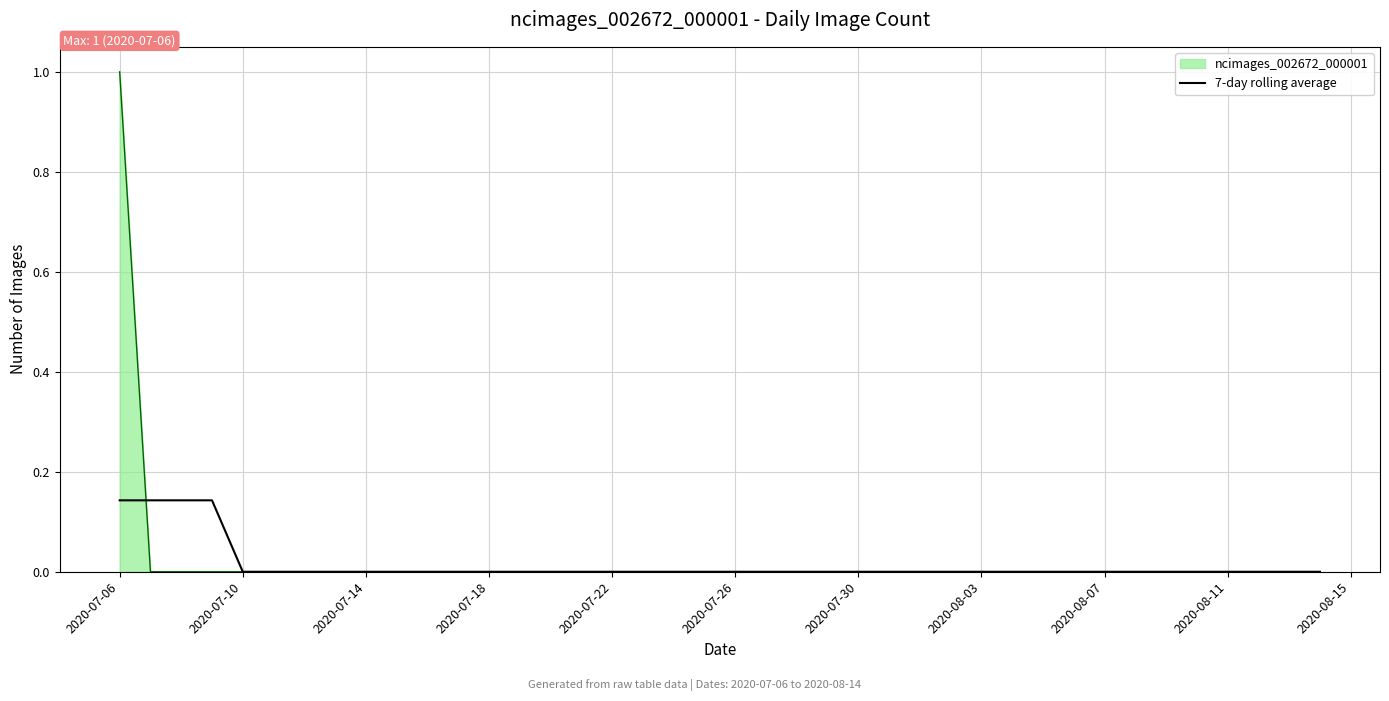

What is the greatest value displayed?

1.0